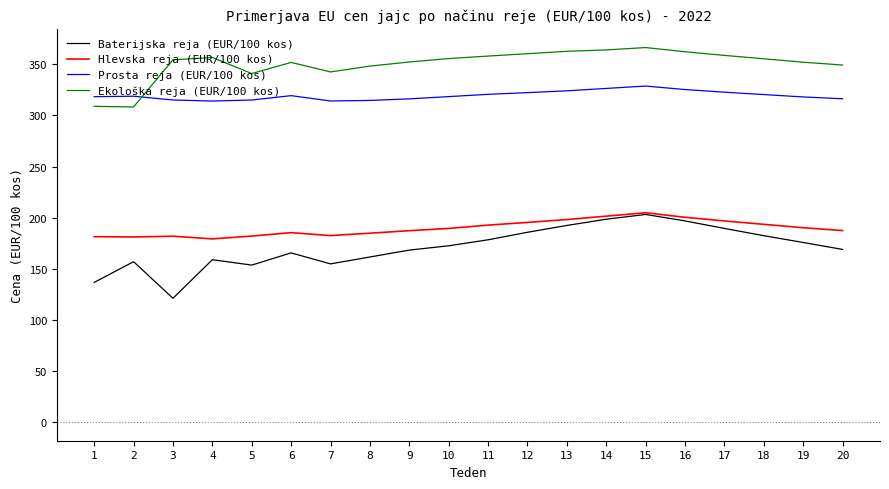

True or false: Prosta reja (EUR/100 kos) has more than 0 points higher than both neighbors.

True